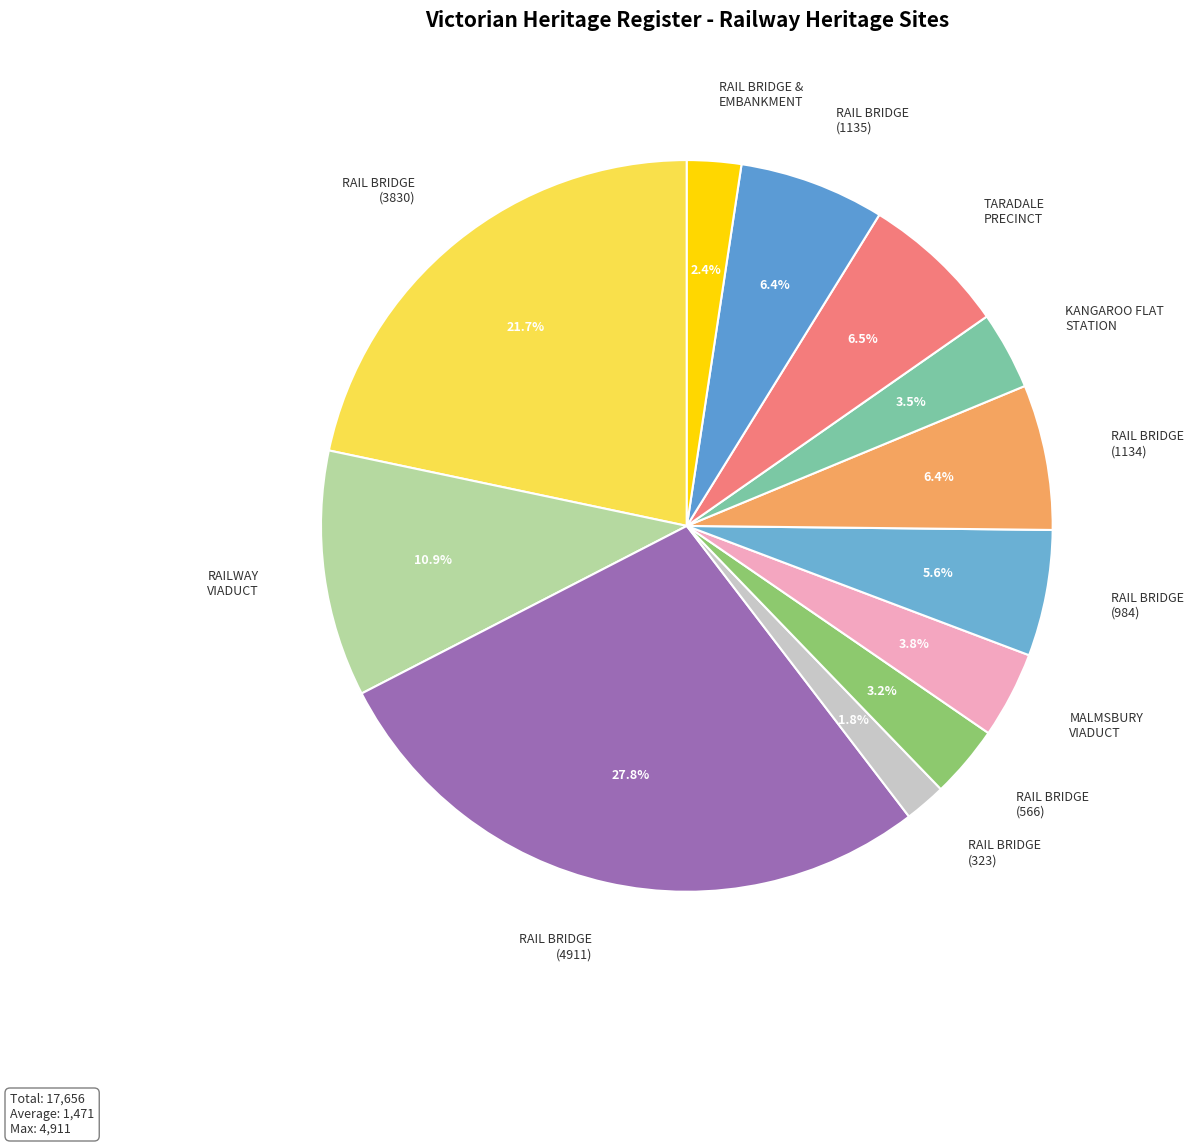

Is there a majority slice in this chart?

No